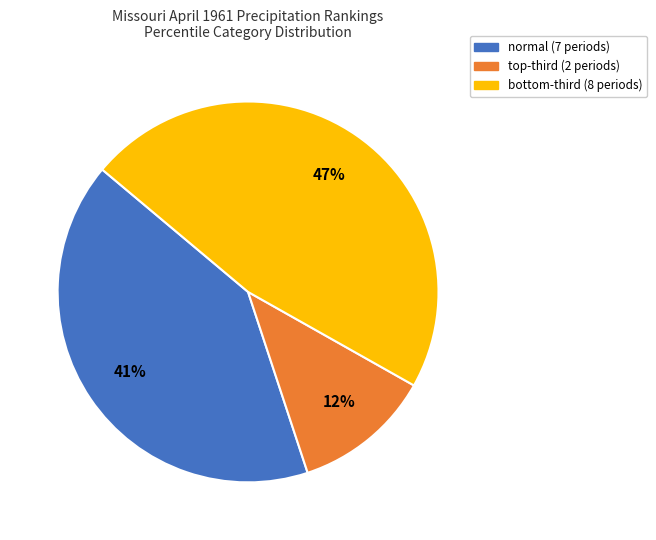

To the nearest percent, what portion does normal represent?

41%